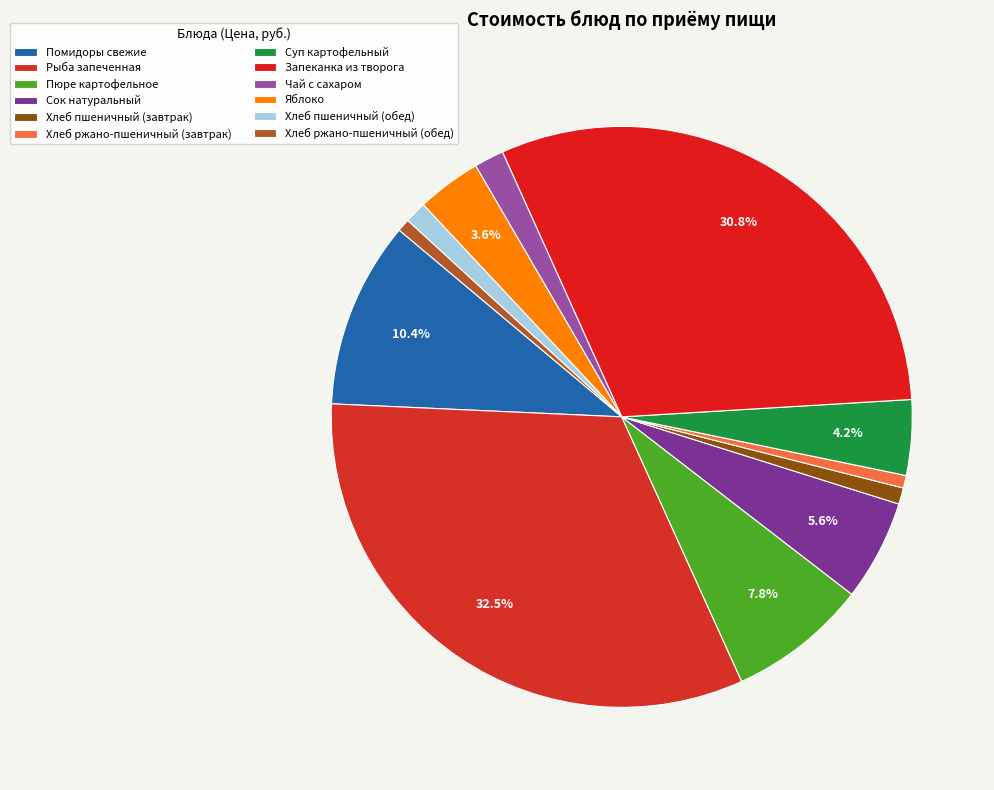

To the nearest percent, what percentage of the pie is Чай с сахаром?

2%